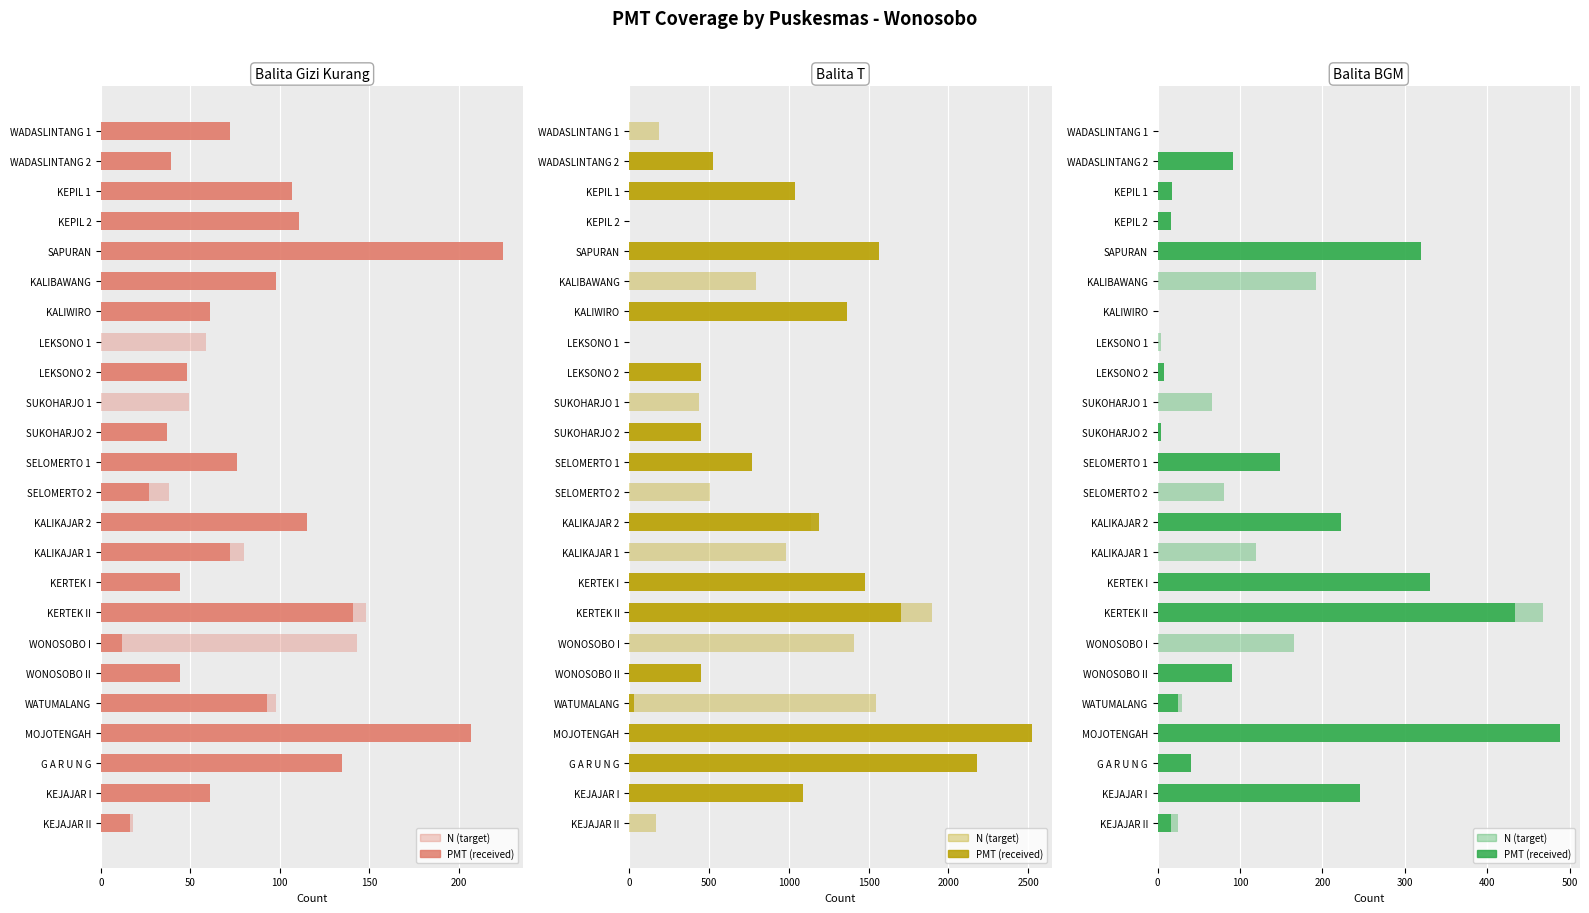

What is the value of the Balita T N bar at the 15th from the left?

979